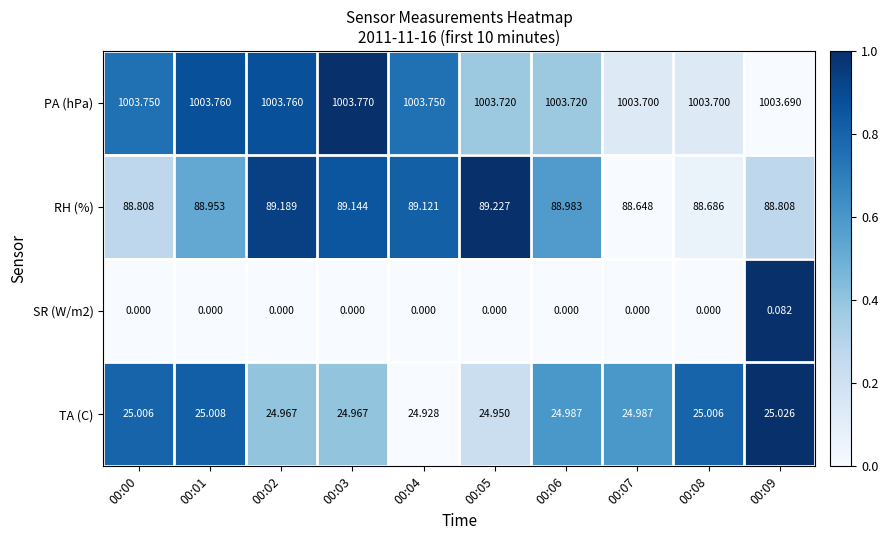

Which series has the largest total across all categories?

PA (hPa)